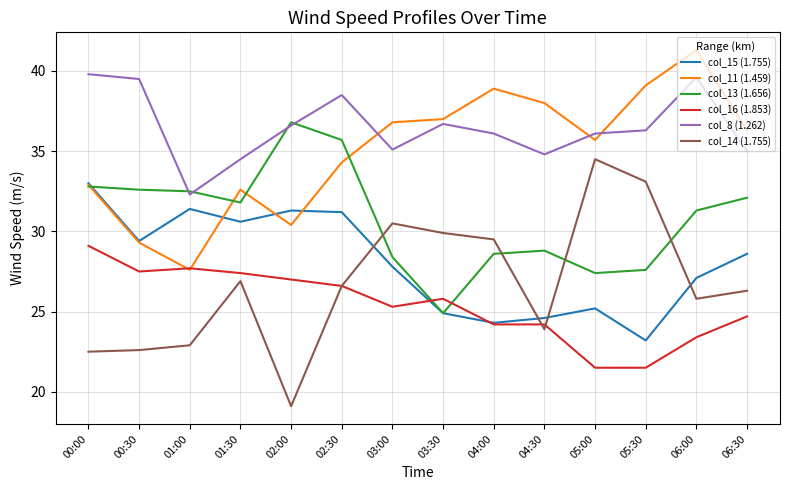

How many values in the col_15 (1.755) series exceed 28?

7